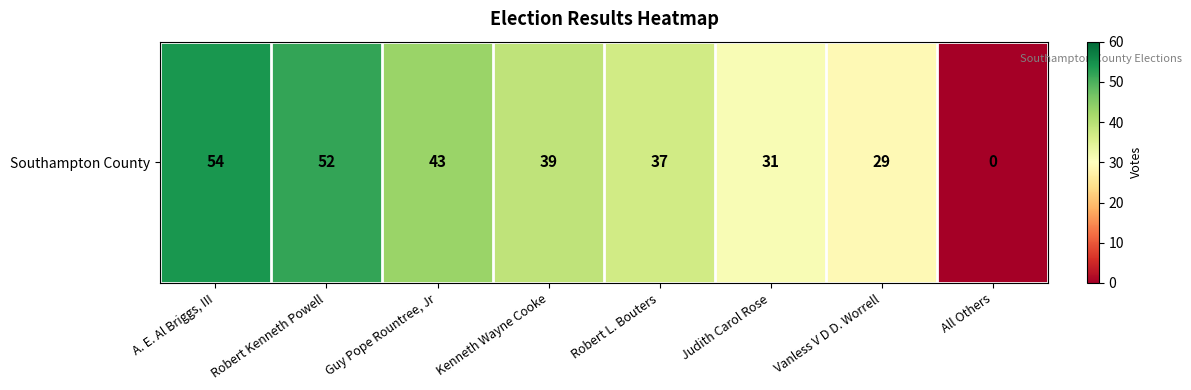

List the labels in order of value, largest first.

A. E. Al Briggs, III, Robert Kenneth Powell, Guy Pope Rountree, Jr, Kenneth Wayne Cooke, Robert L. Bouters, Judith Carol Rose, Vanless V D D. Worrell, All Others